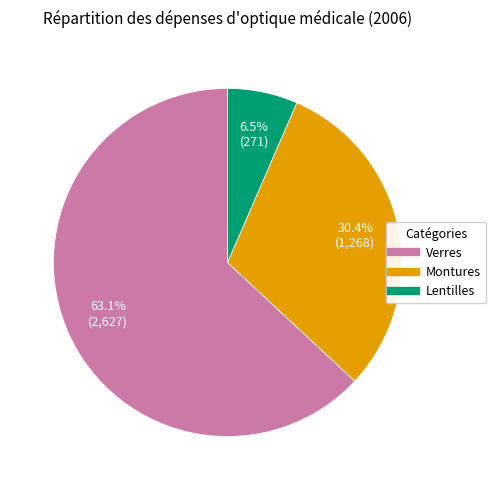

To the nearest percent, what is the difference between the Montures and Verres slice percentages?

33%